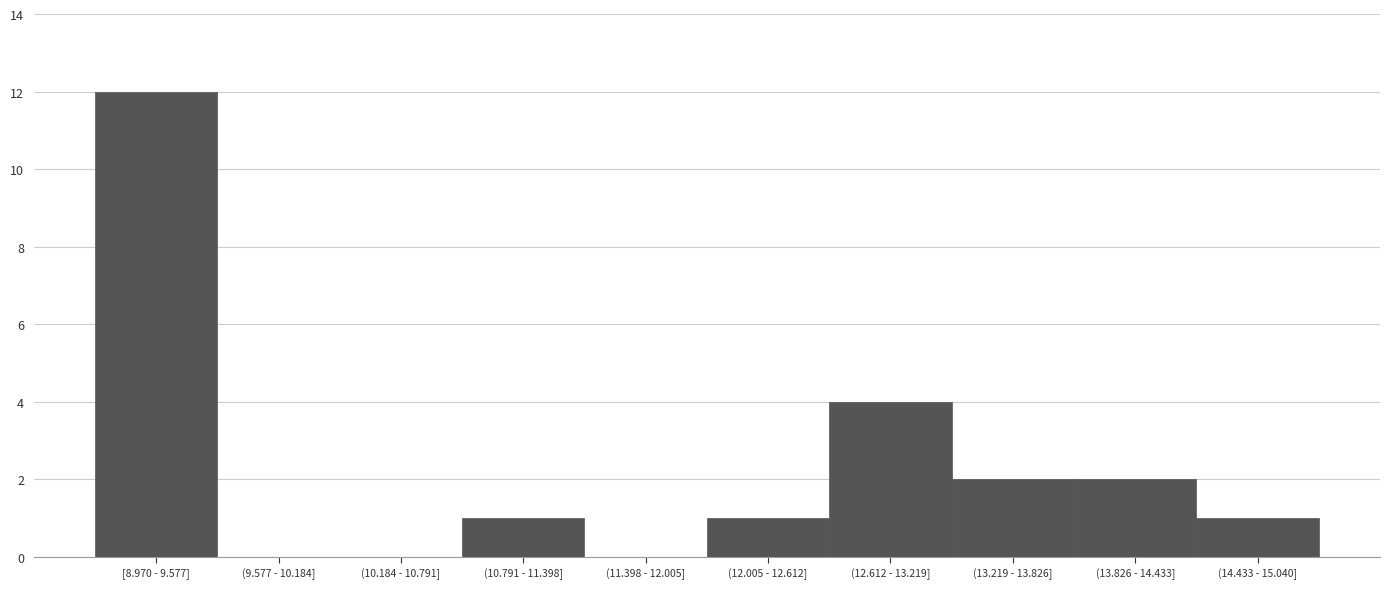

Reading left to right, list all the values displayed in this chart.

[8.970 - 9.577]=12	(9.577 - 10.184]=0	(10.184 - 10.791]=0	(10.791 - 11.398]=1	(11.398 - 12.005]=0	(12.005 - 12.612]=1	(12.612 - 13.219]=4	(13.219 - 13.826]=2	(13.826 - 14.433]=2	(14.433 - 15.040]=1